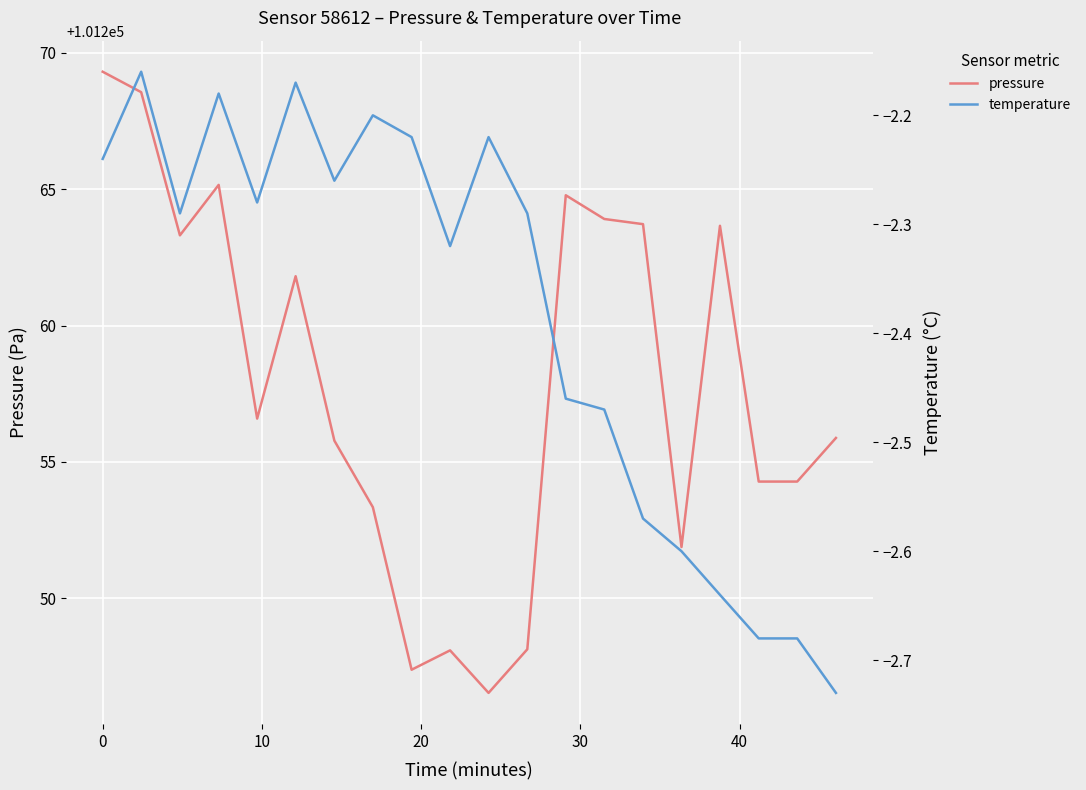

What is the lowest value of the pressure series?

101246.5